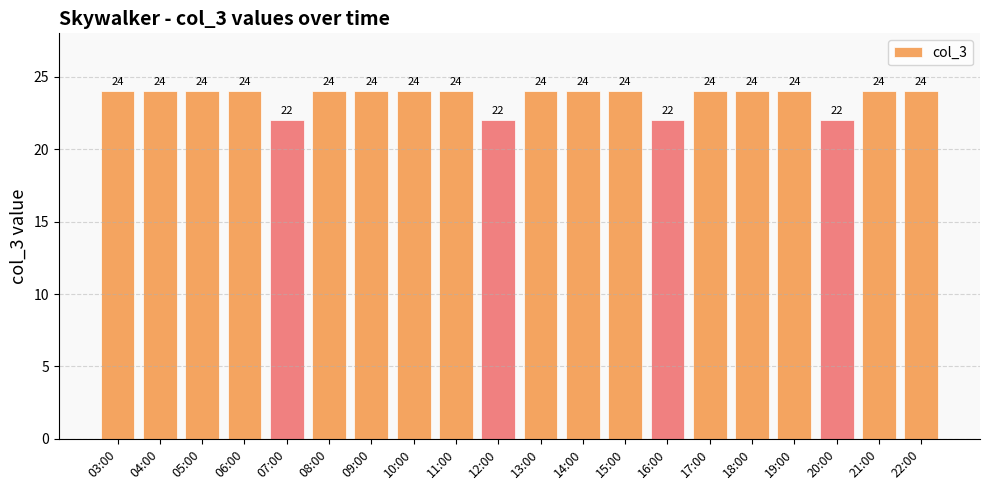

Read the value at 15:00.

24